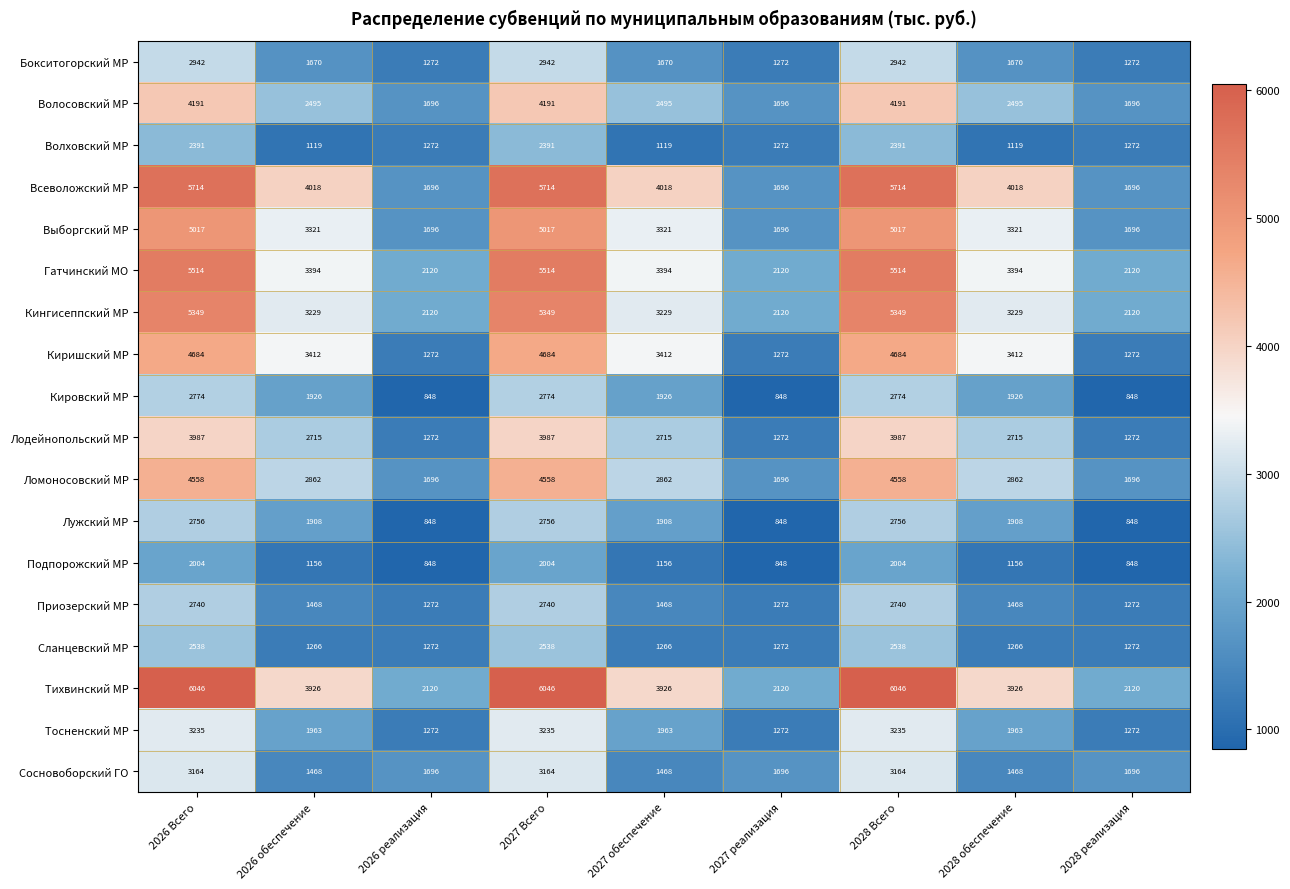

Count the number of data series in this chart.

18